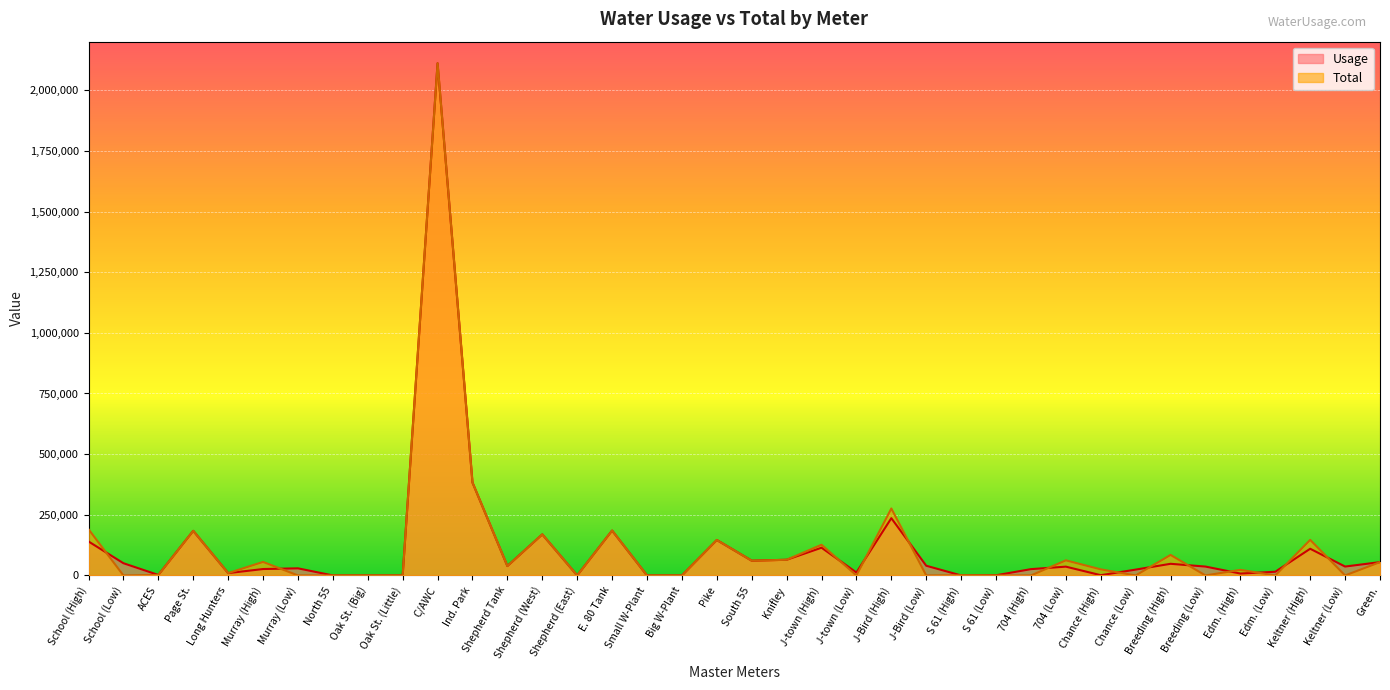

The value of Usage at C/AWC is 2111000. True or false?

True